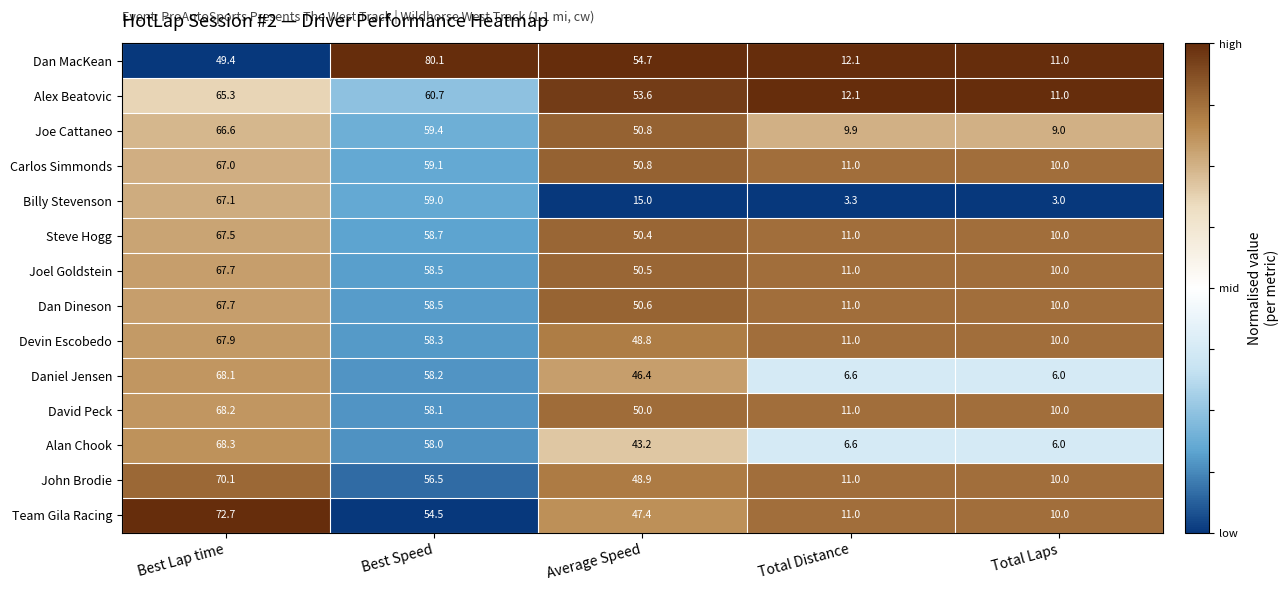

Is the value of Steve Hogg at Average Speed greater than the value of David Peck at Average Speed?

Yes